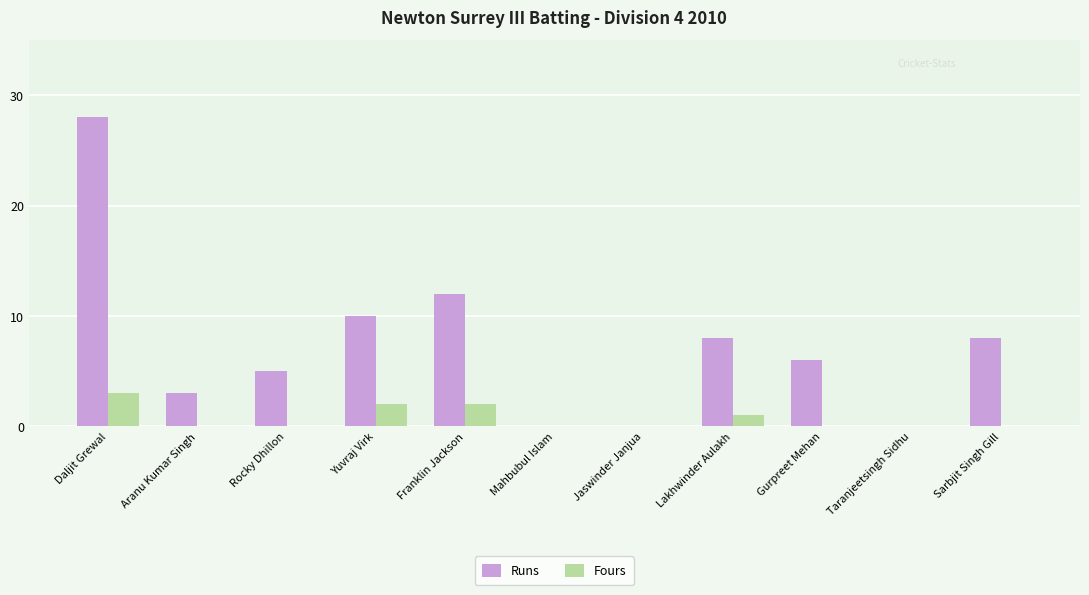

How many groups of bars are there?

11